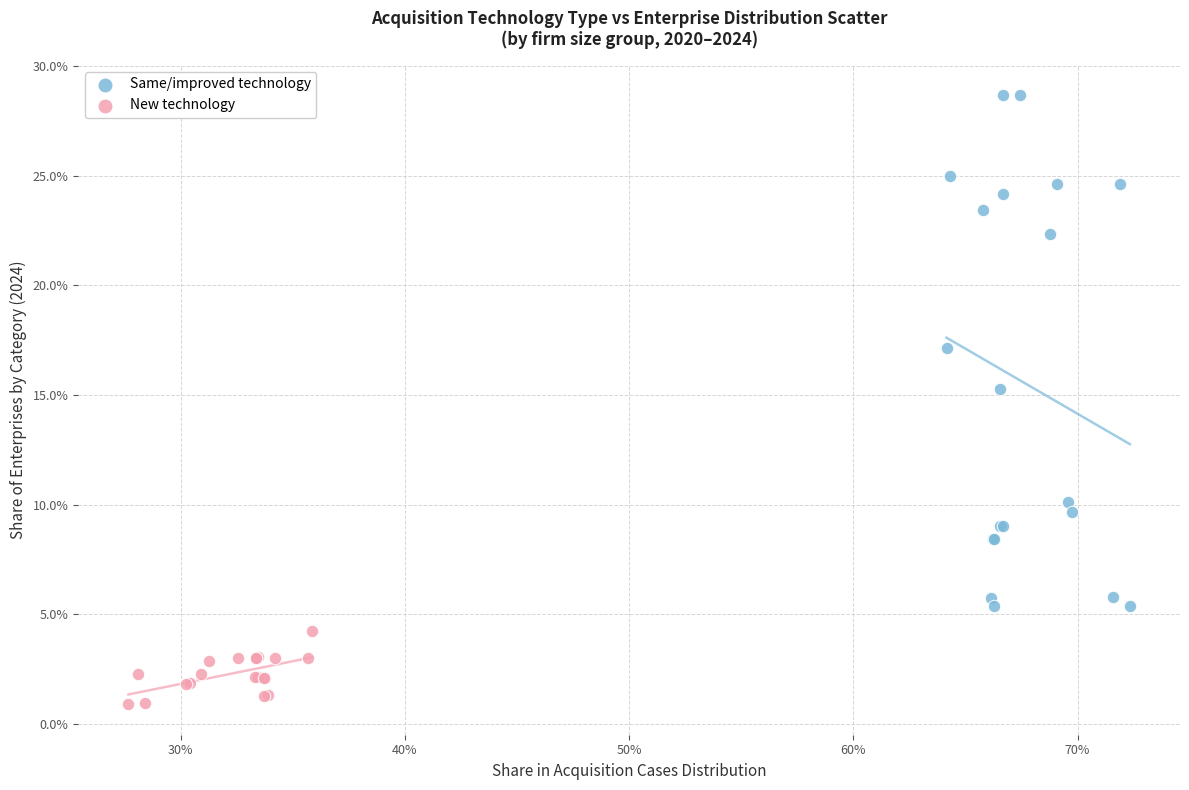

Which series reaches the minimum Y coordinate?

New technology